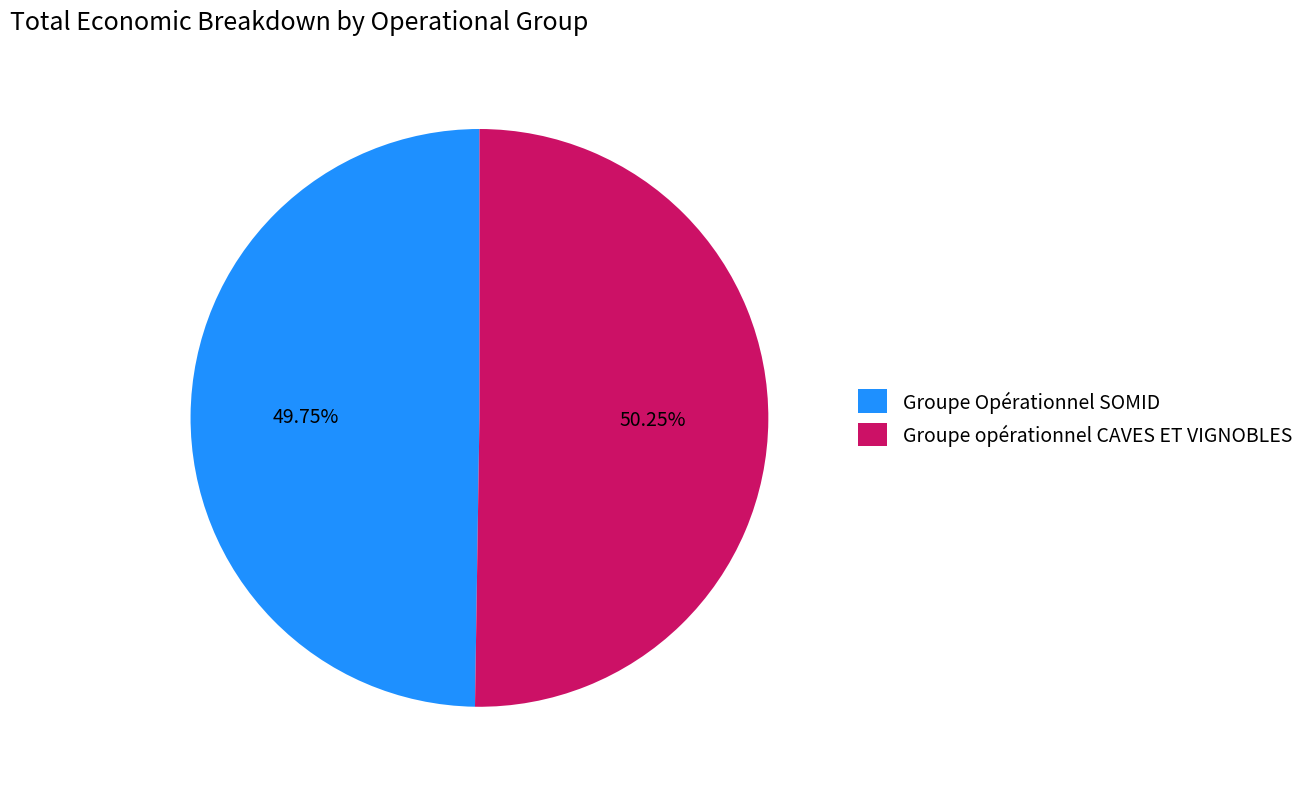

The Groupe Opérationnel SOMID slice represents 60% of the pie. True or false?

False